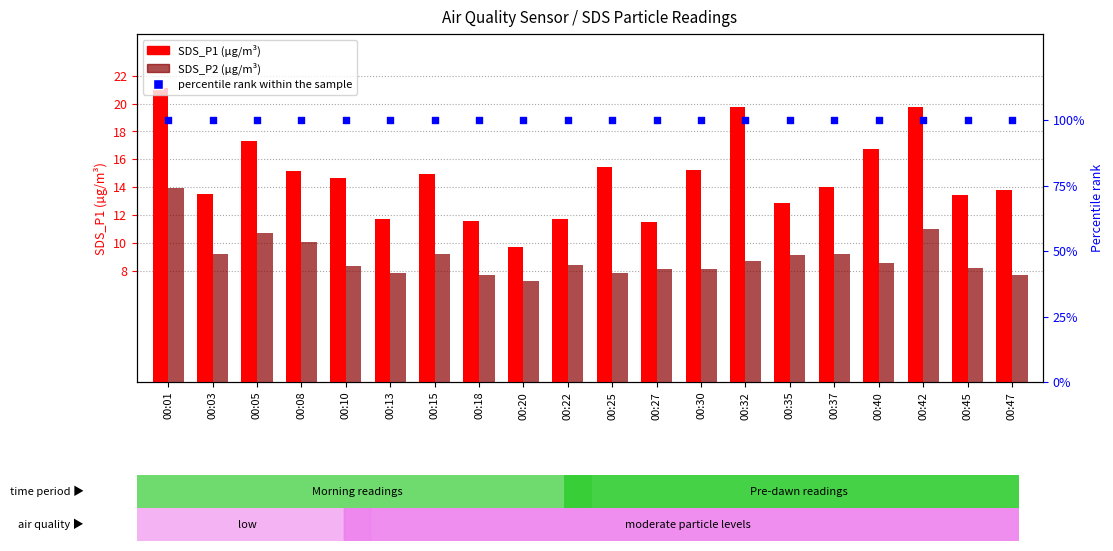

Which series reaches the maximum Y coordinate?

percentile rank within the sample